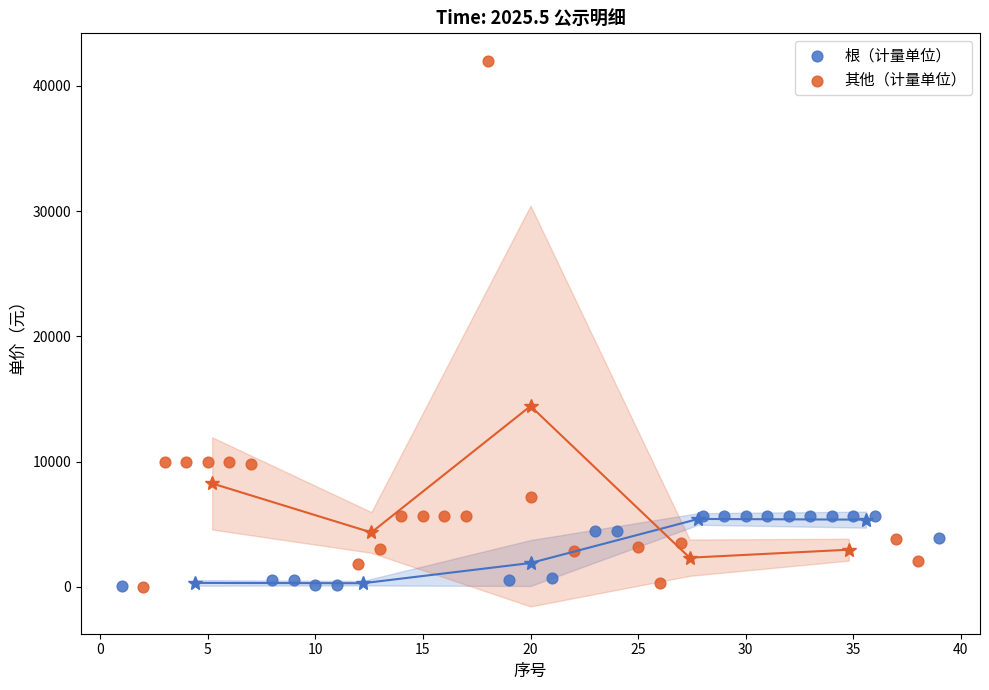

What are all the series names shown in the legend?

根（计量单位）, 其他（计量单位）